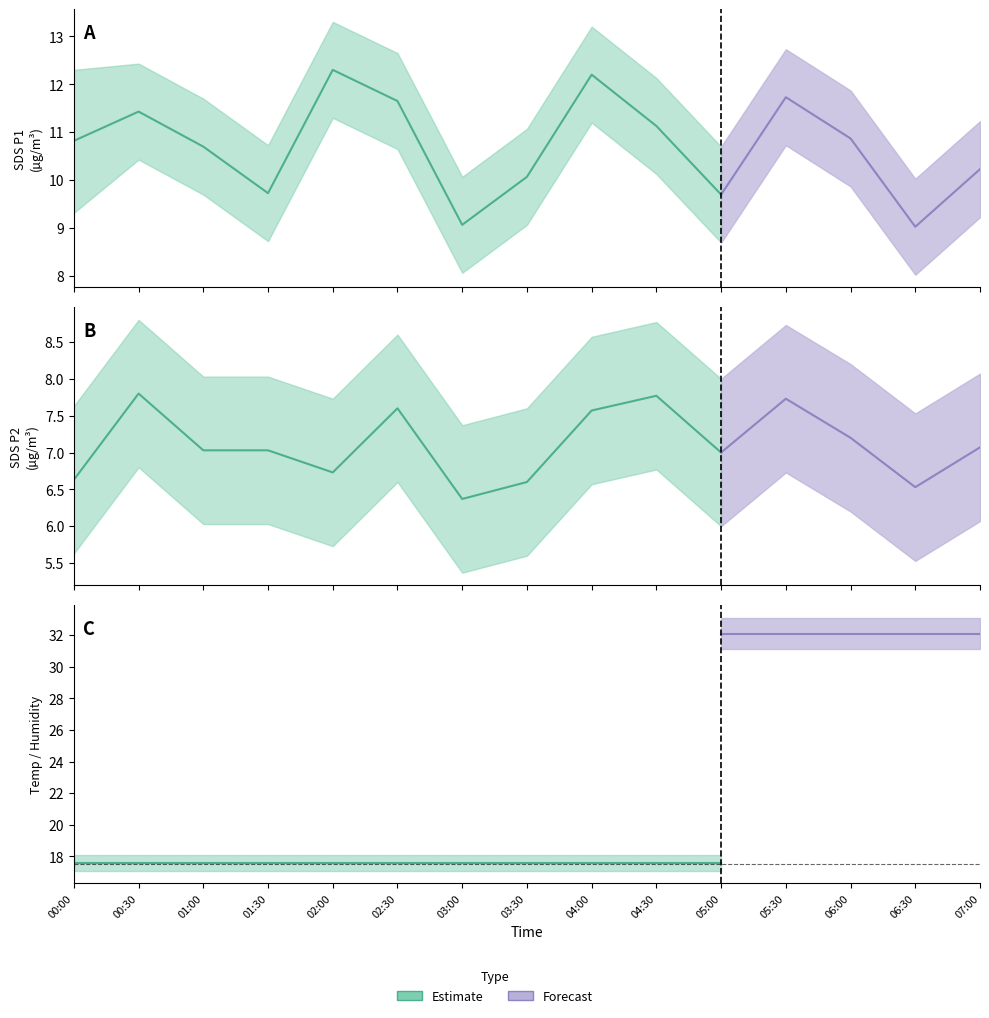

What is the label of the 15th point from the left?

07:00